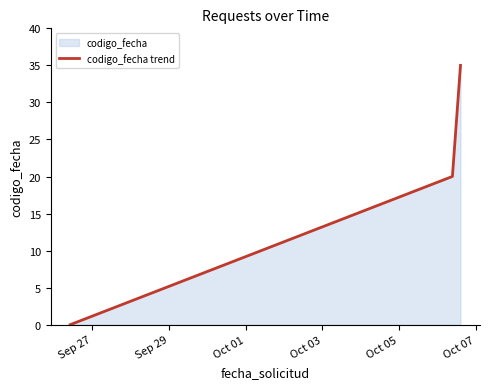

How many data points does each series have?

3